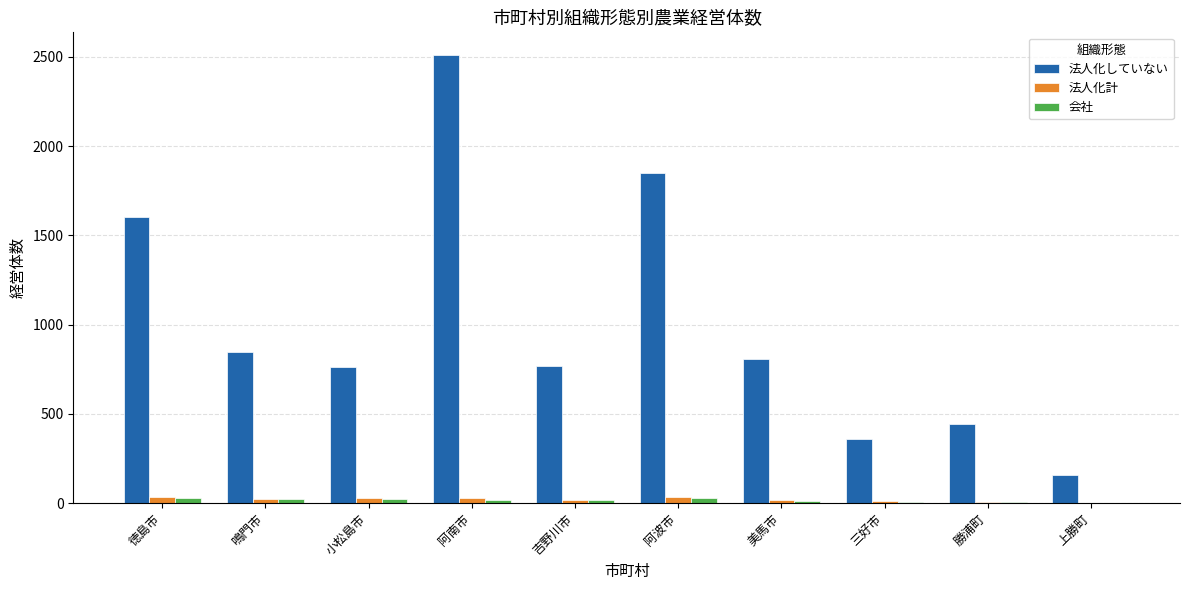

At which category is the sum across all series the highest?

阿南市